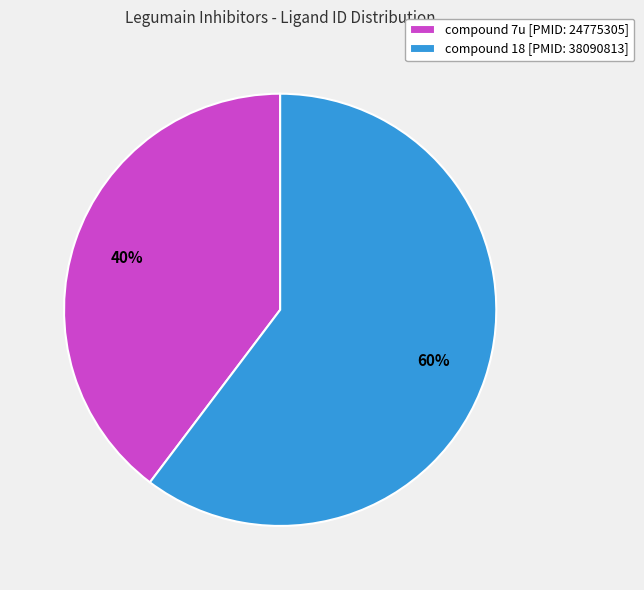

Is it true that compound 7u [PMID: 24775305] is 47% of the pie?

False